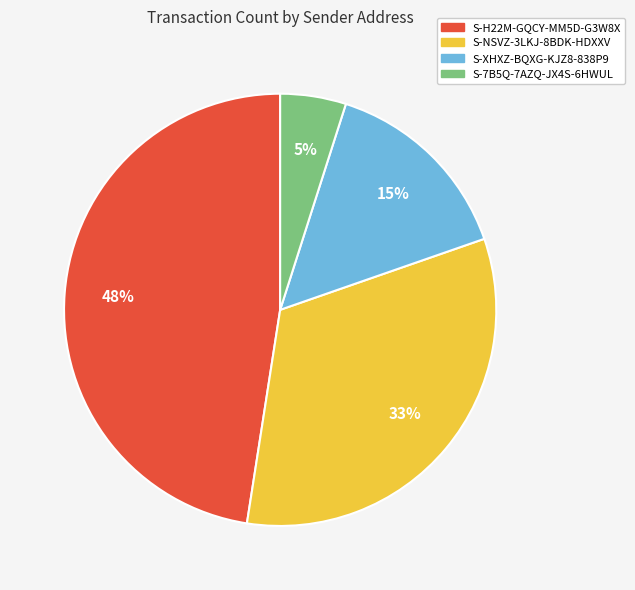

Count the number of slices in the pie.

4